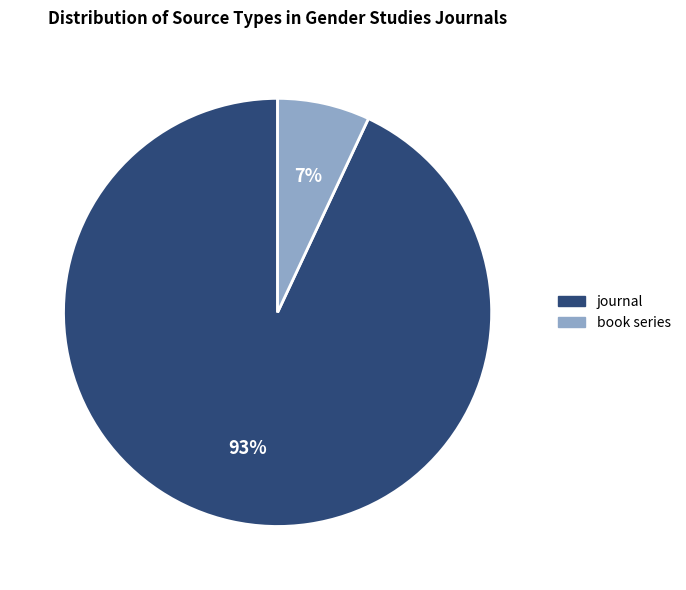

Which slice represents more than half of the pie?

journal